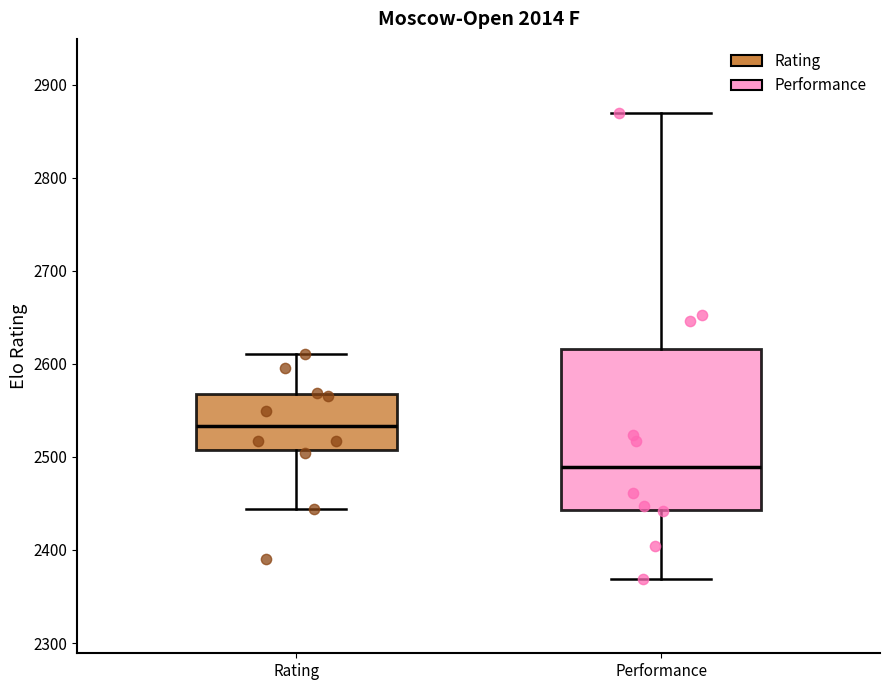

Comparing the boxes themselves (not the whiskers), which one is the tallest?

Performance